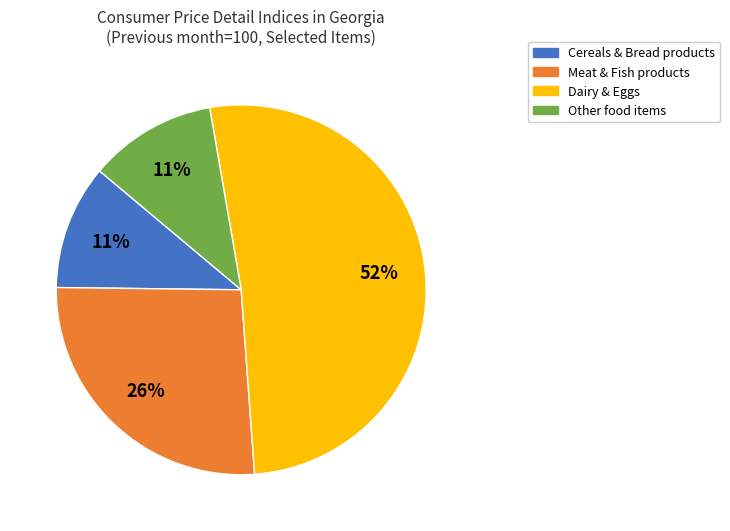

To the nearest percent, what is the average slice percentage?

25%